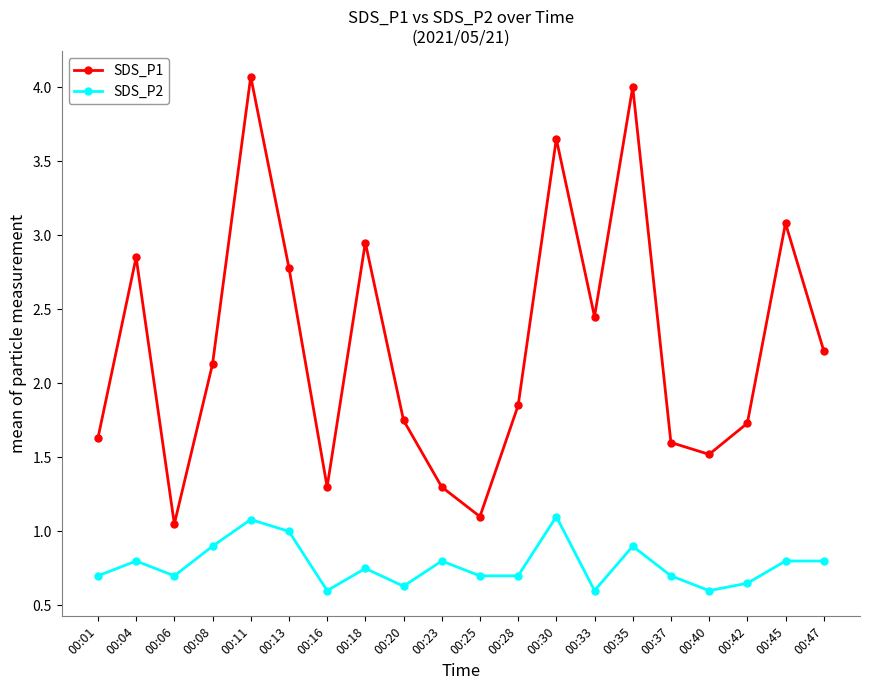

True or false: SDS_P1 and SDS_P2 intersect in this chart.

False